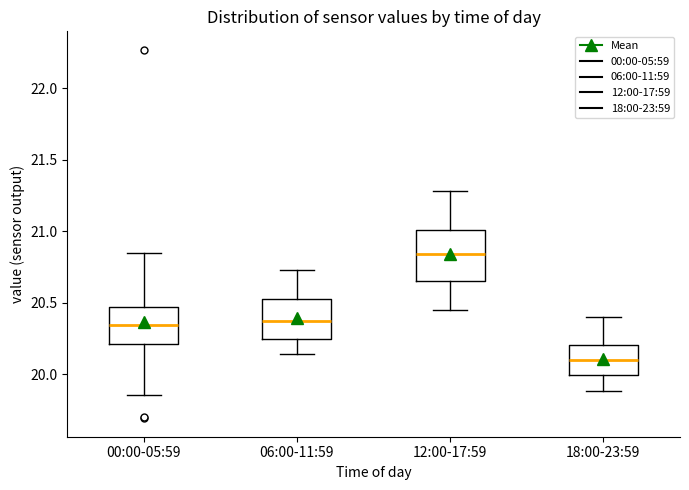

Which box is the tallest, from its lower edge to its upper edge?

12:00-17:59